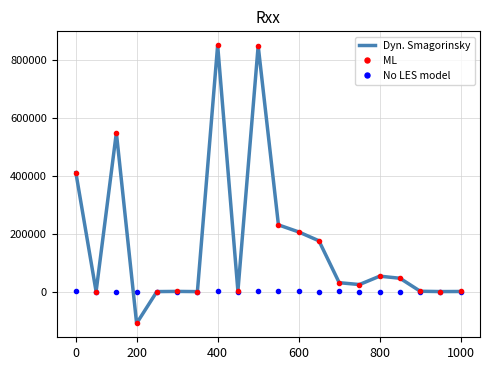

What are all the series names shown in the legend?

Dyn. Smagorinsky, ML, No LES model